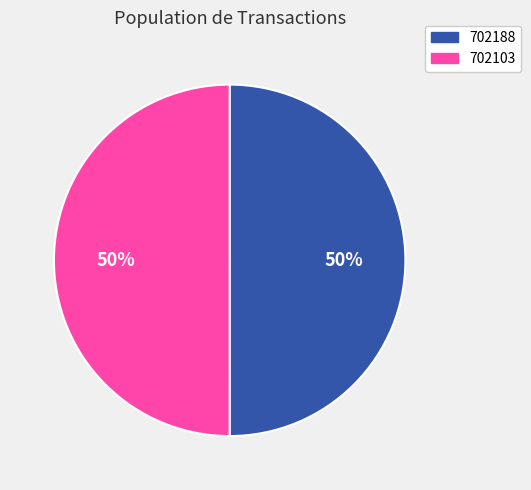

How many slices are in this pie chart?

2